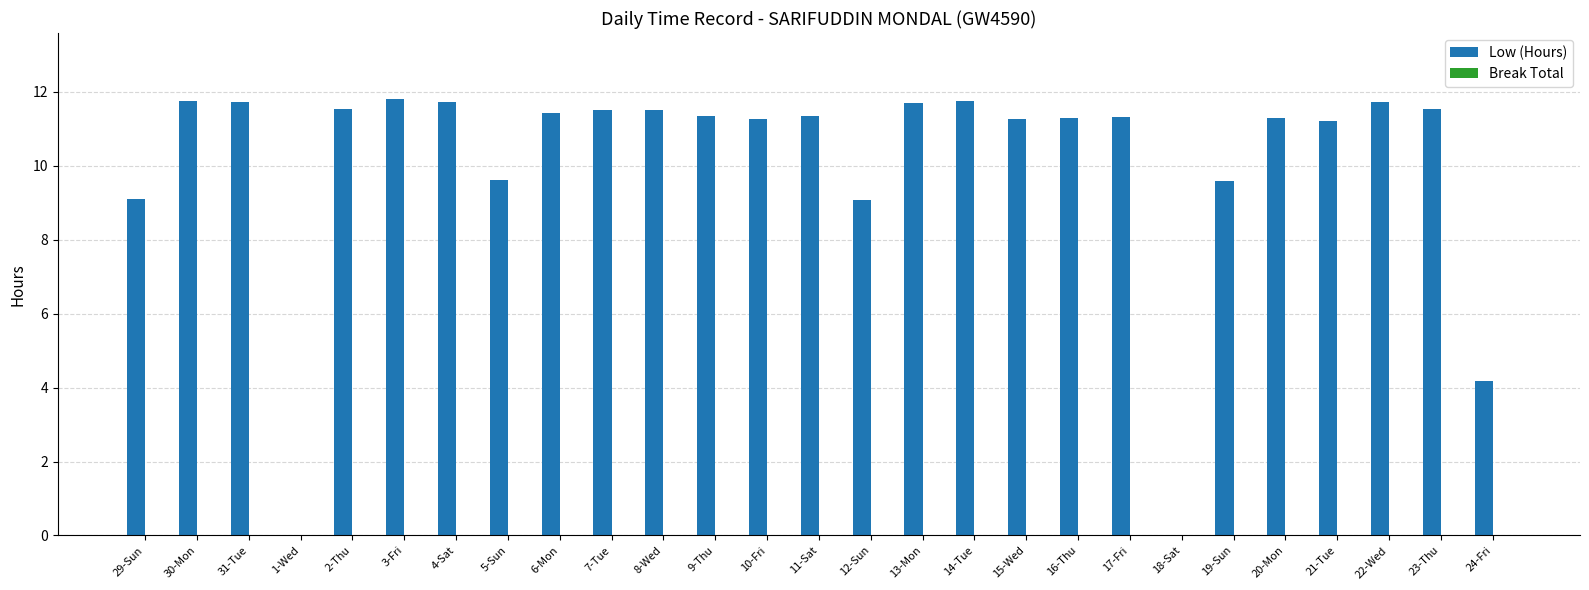

What is the maximum value shown in the chart?

11.8